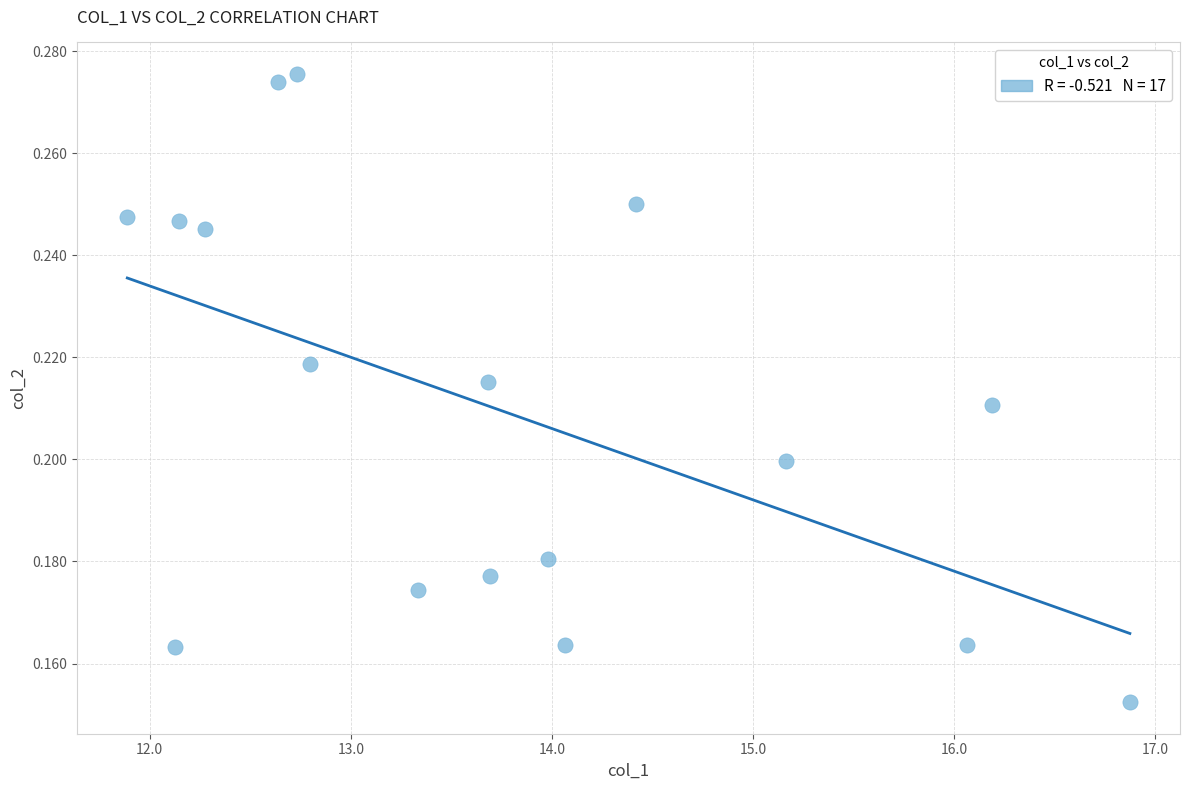

What is the range of X values (max minus min)?

5.0